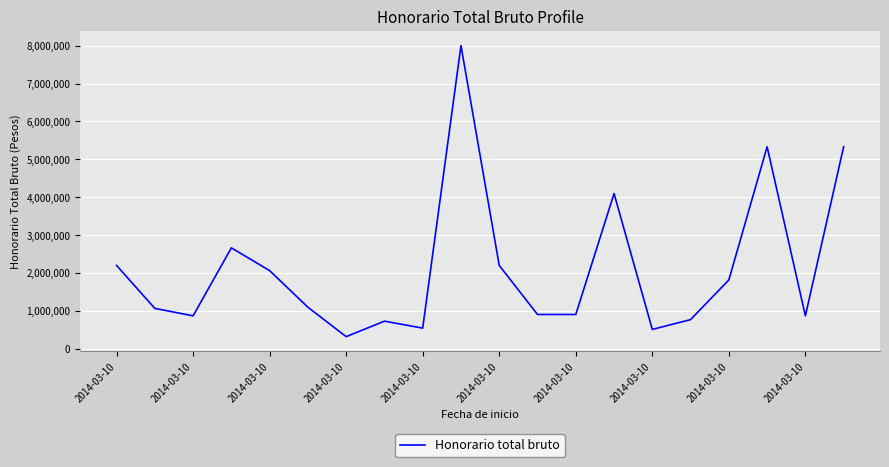

What is the difference between the maximum and minimum values?

7673567